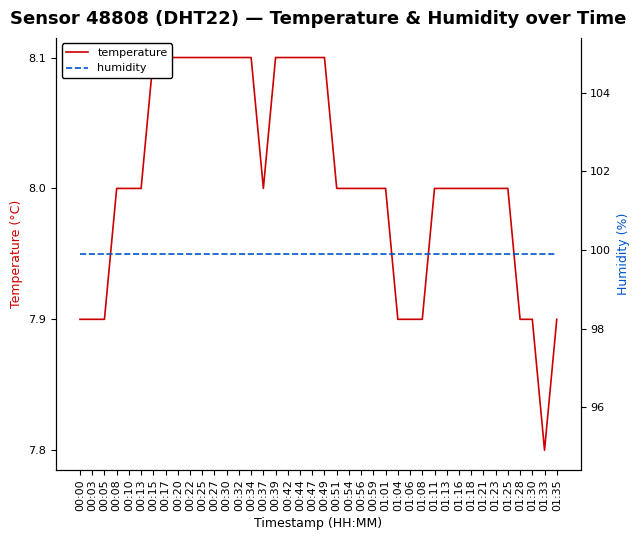

Where is the first local minimum for temperature?

00:37